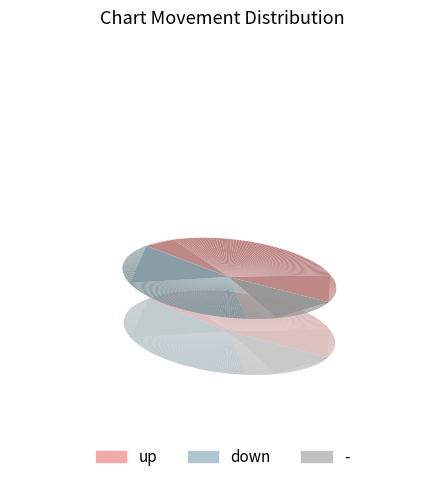

To the nearest percent, what is the difference between the - and down slice percentages?

22%